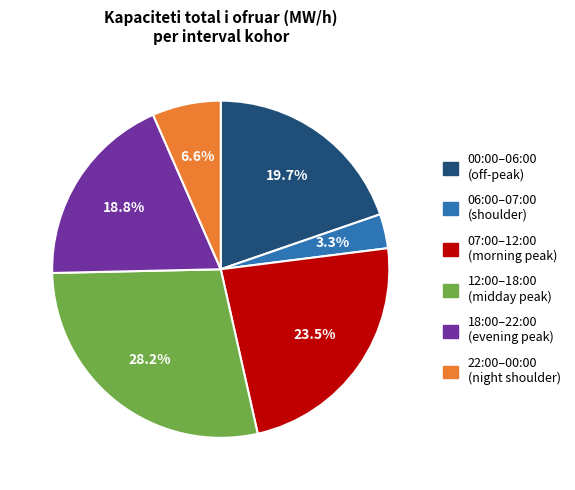

How many slices are in this pie chart?

6